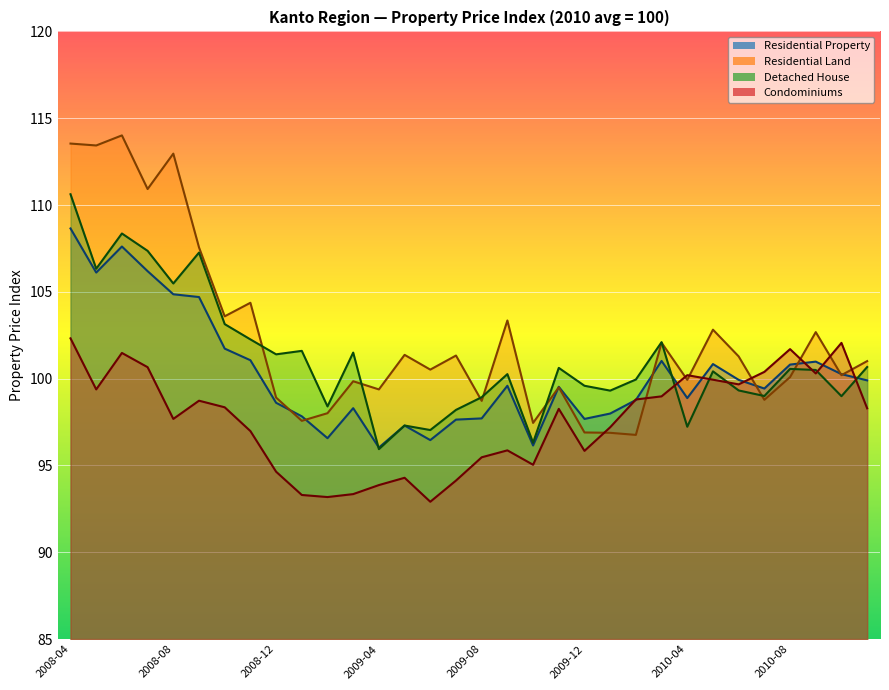

True or false: Residential Land has a value of 102.1 at 2010-03.

True